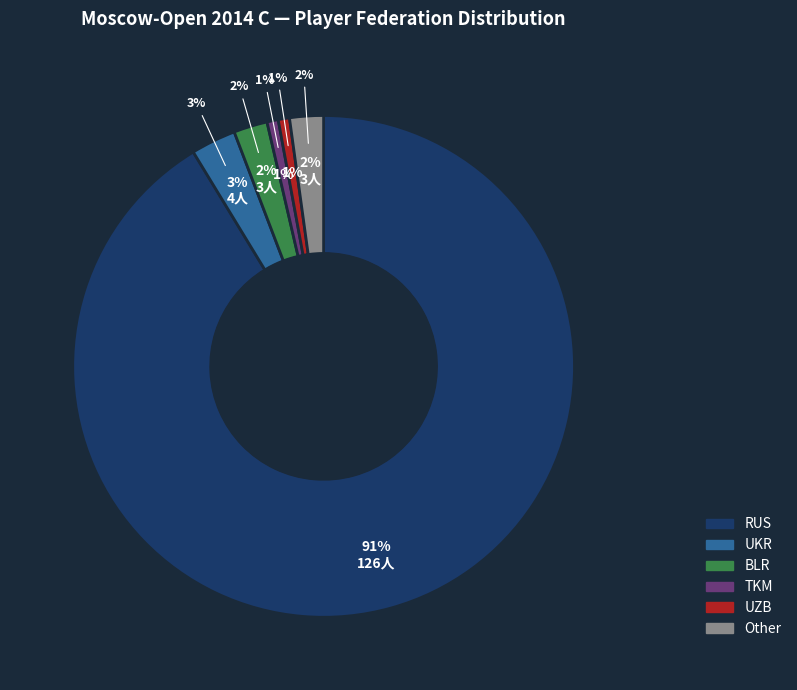

What is the change in value from UKR to TKM?

-3